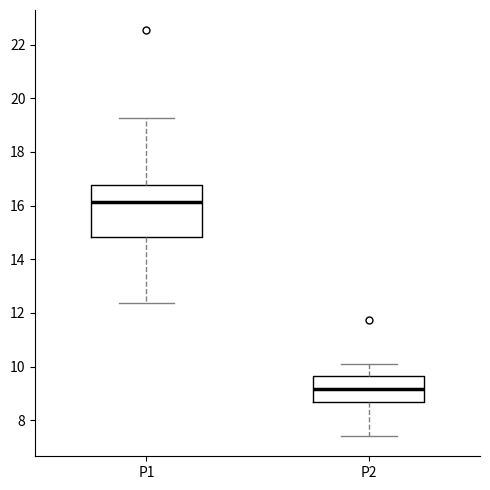

Reading left to right, transcribe this box plot: for each box, give where its median line is, the range the box spans, and where its two whiskers end, as read against the y-axis. The values are not printed on the chart, so give them approximately, as read against the axis.

P1: median 16.2, box 14.8 to 16.8, whiskers 12.4 to 19.2
P2: median 9.2, box 8.6 to 9.6, whiskers 7.4 to 10.2